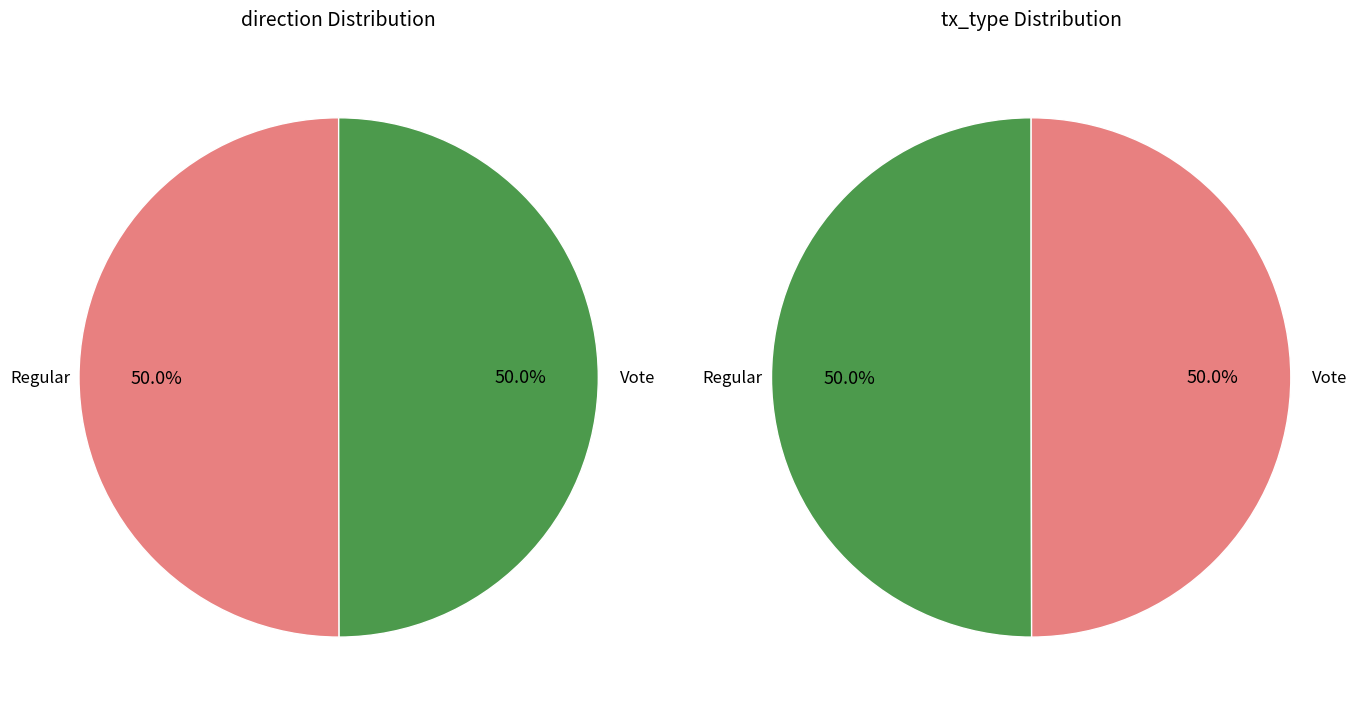

Is it true that Vote is 62% of the pie?

False